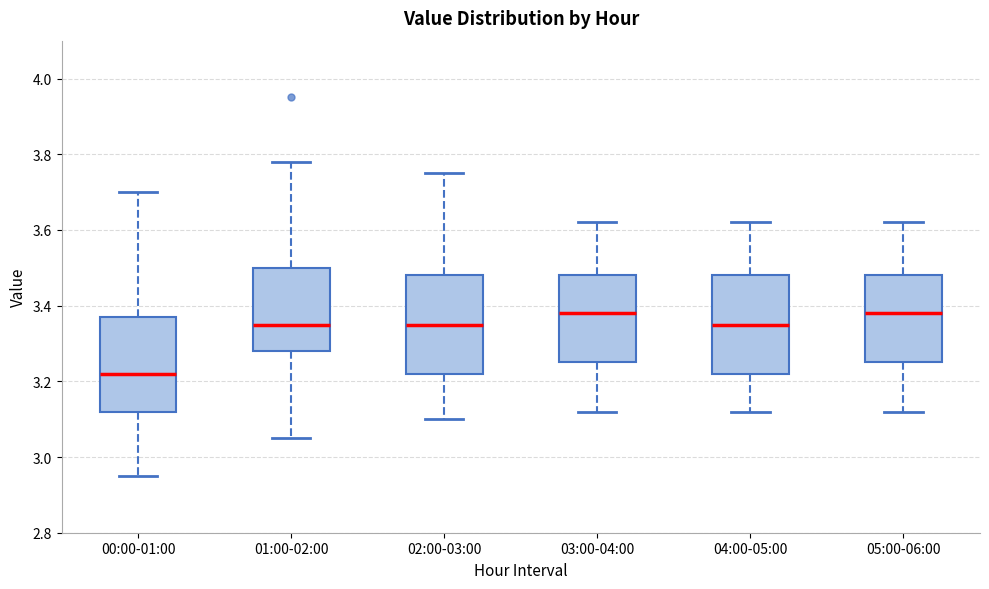

Where does the lower whisker of the box for 05:00-06:00 end on the y-axis? The values are not printed on the chart, so give them approximately, as read against the axis.

3.12